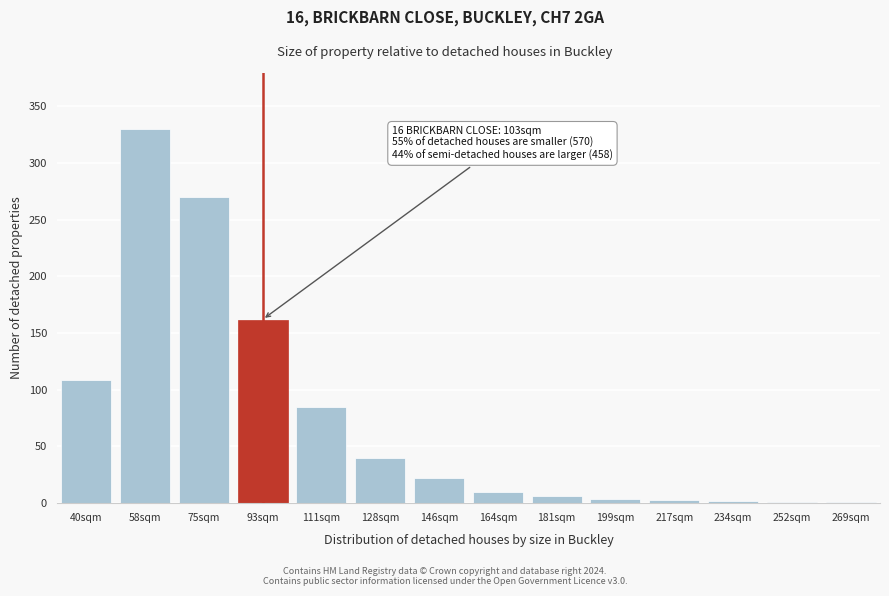

What is the sum of all values?

1045